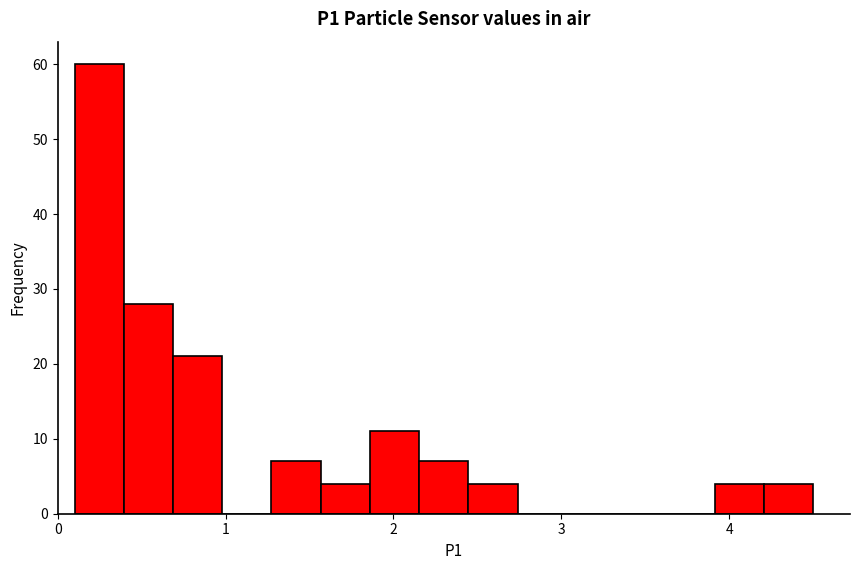

Read against the x-axis, roughly where is the centre of the tallest bar?

0.2